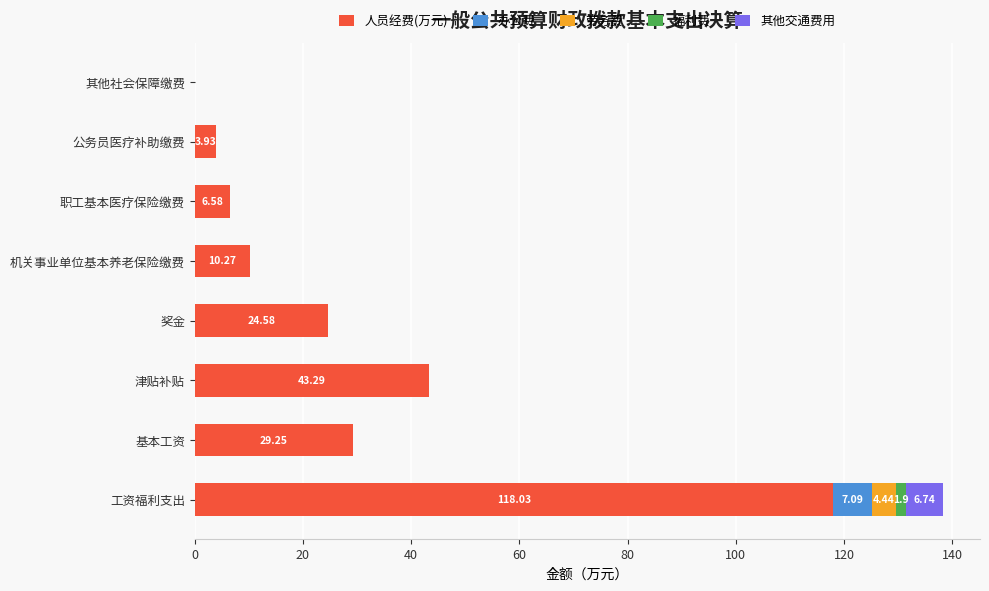

At which category is the sum across all series the highest?

工资福利支出